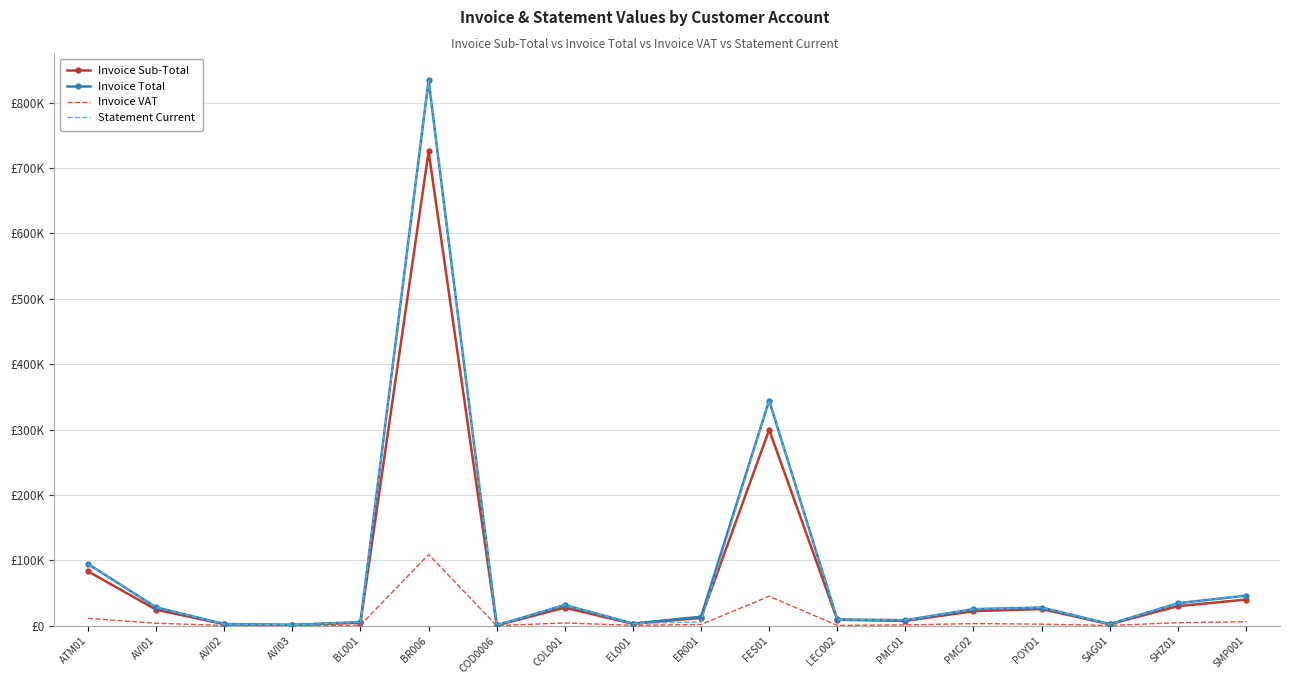

True or false: Invoice Sub-Total has more than 0 interior local peaks.

True